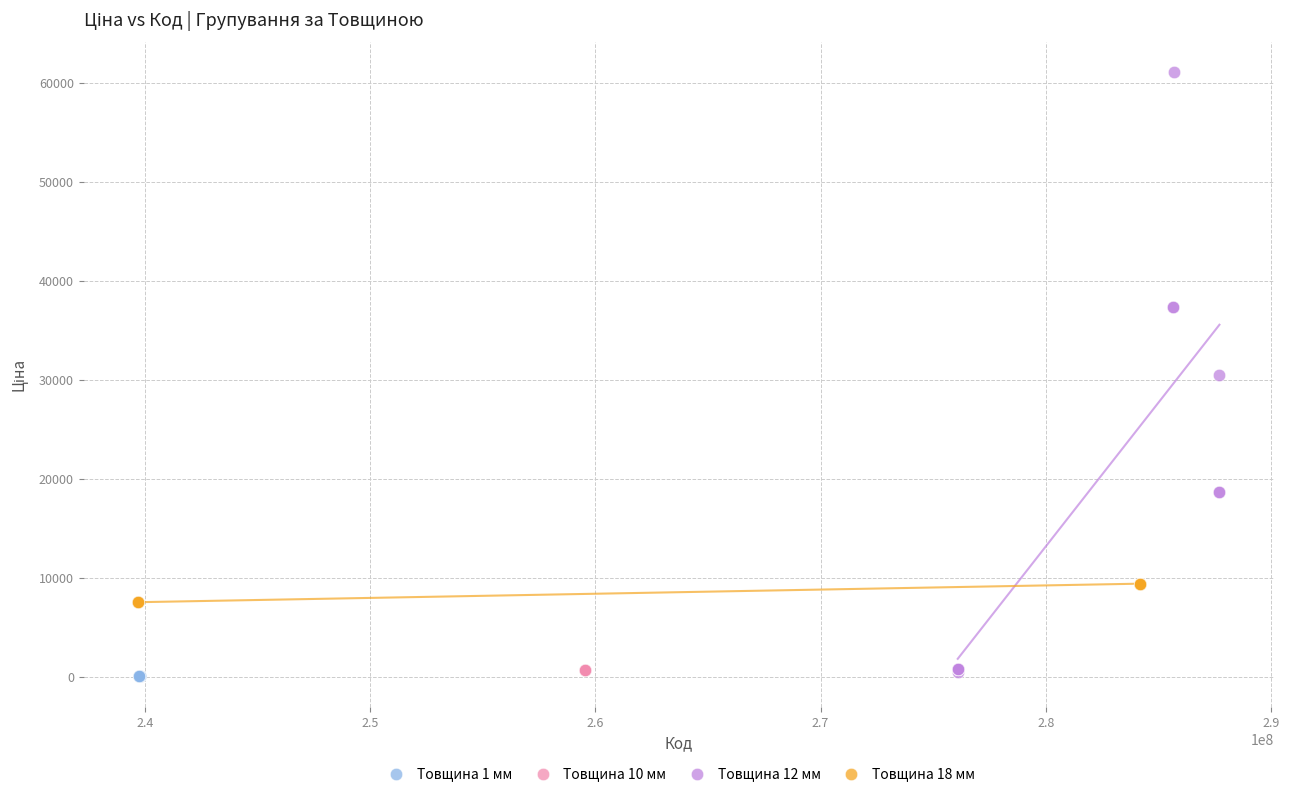

What are all the series names shown in the legend?

Товщина 1 мм, Товщина 10 мм, Товщина 12 мм, Товщина 18 мм